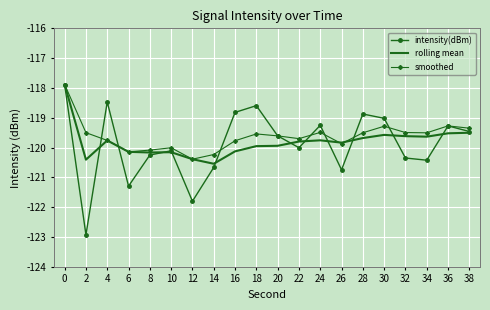

At which category does intensity(dBm) reach its first local valley?

2